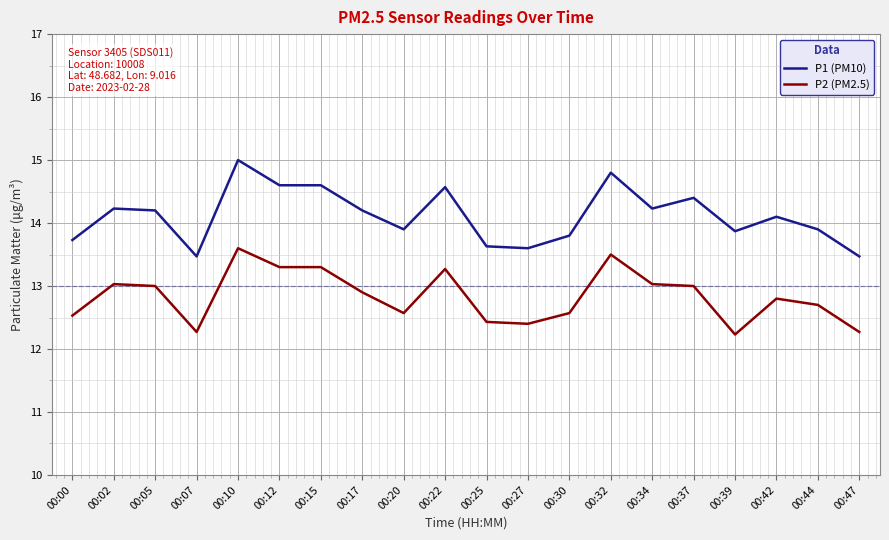

Which series changed the most between 00:32 and 00:39?

P2 (PM2.5)